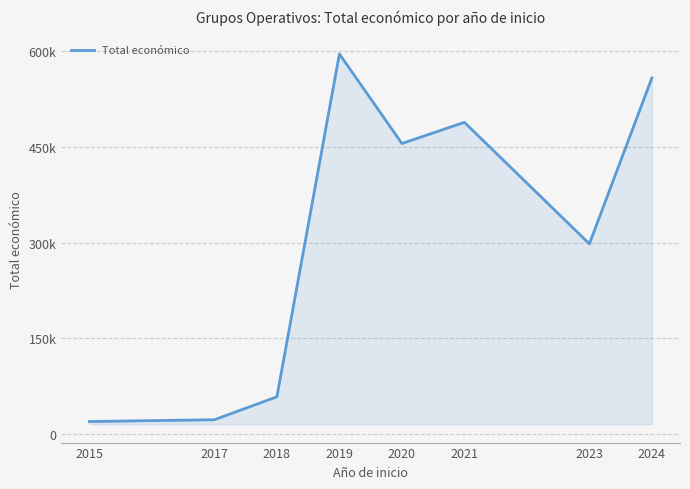

Rank the categories by value from highest to lowest.

2019, 2024, 2021, 2020, 2023, 2018, 2017, 2015